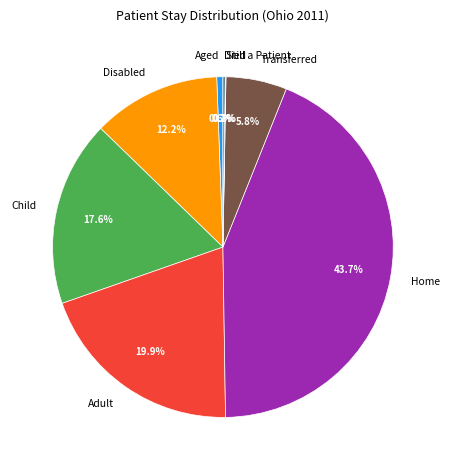

To the nearest percent, what percentage of the pie is Aged?

1%